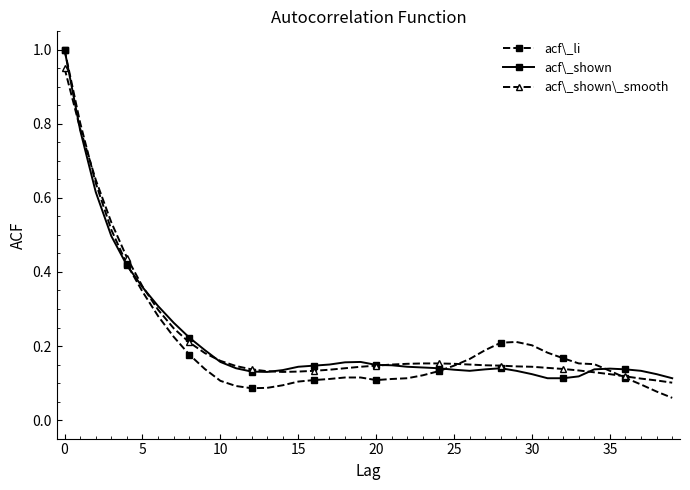

Which series has the widest spread of values?

acf\_li